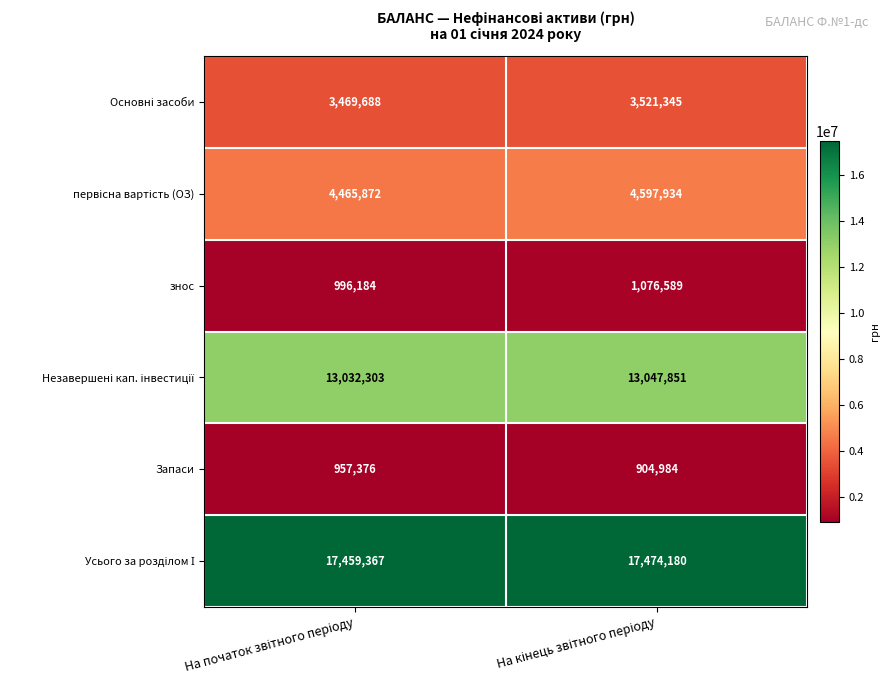

How many series are shown in this chart?

6